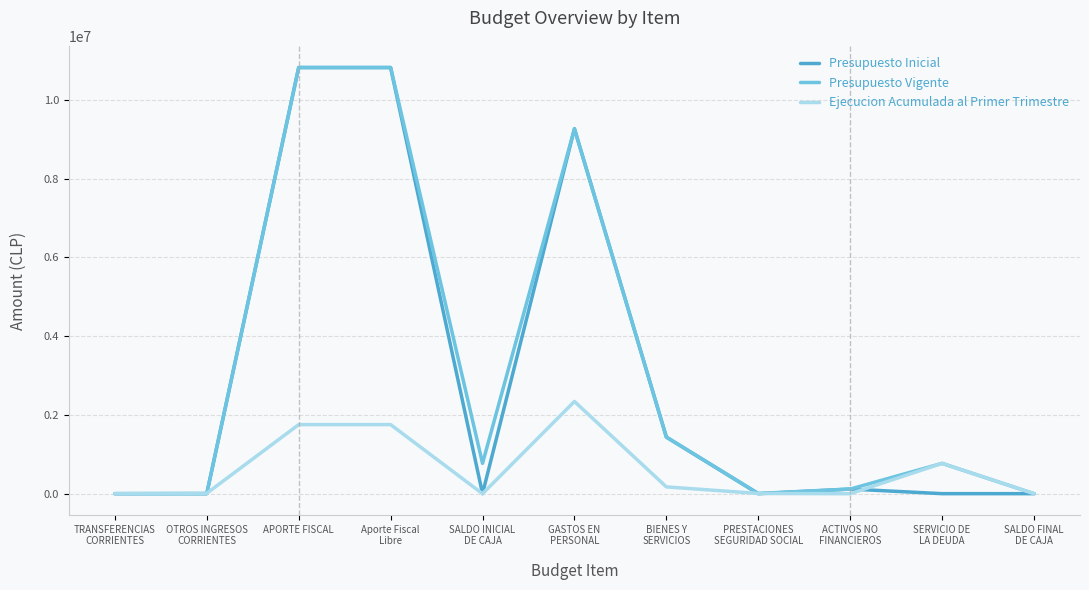

Which series has the largest total across all categories?

Presupuesto Vigente